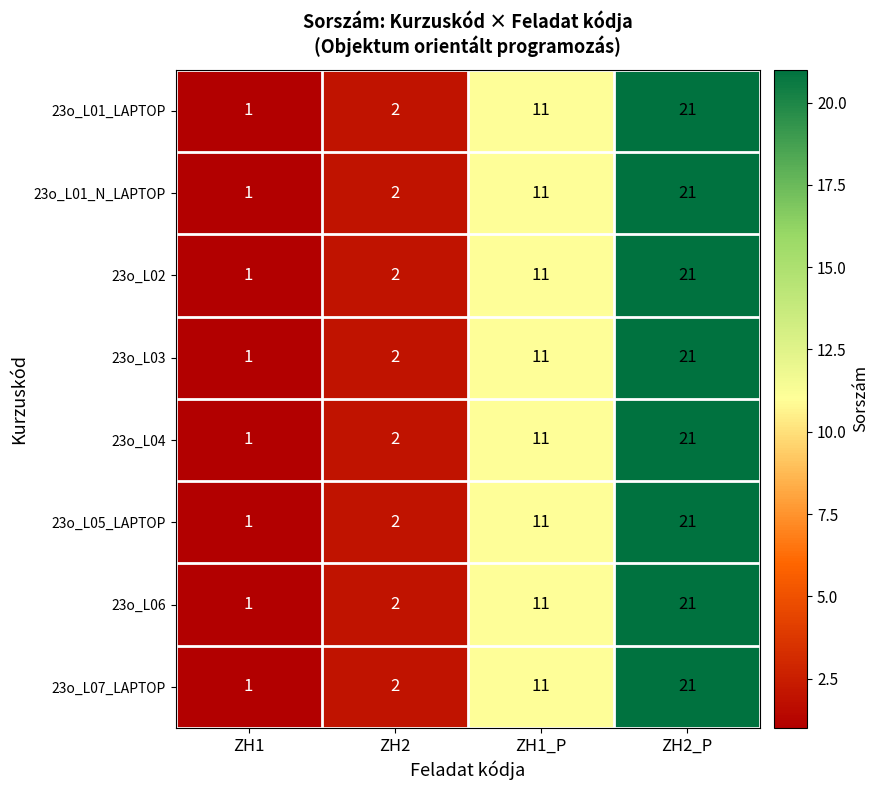

True or false: 23o_L02 has a value of 11 at ZH1_P.

True